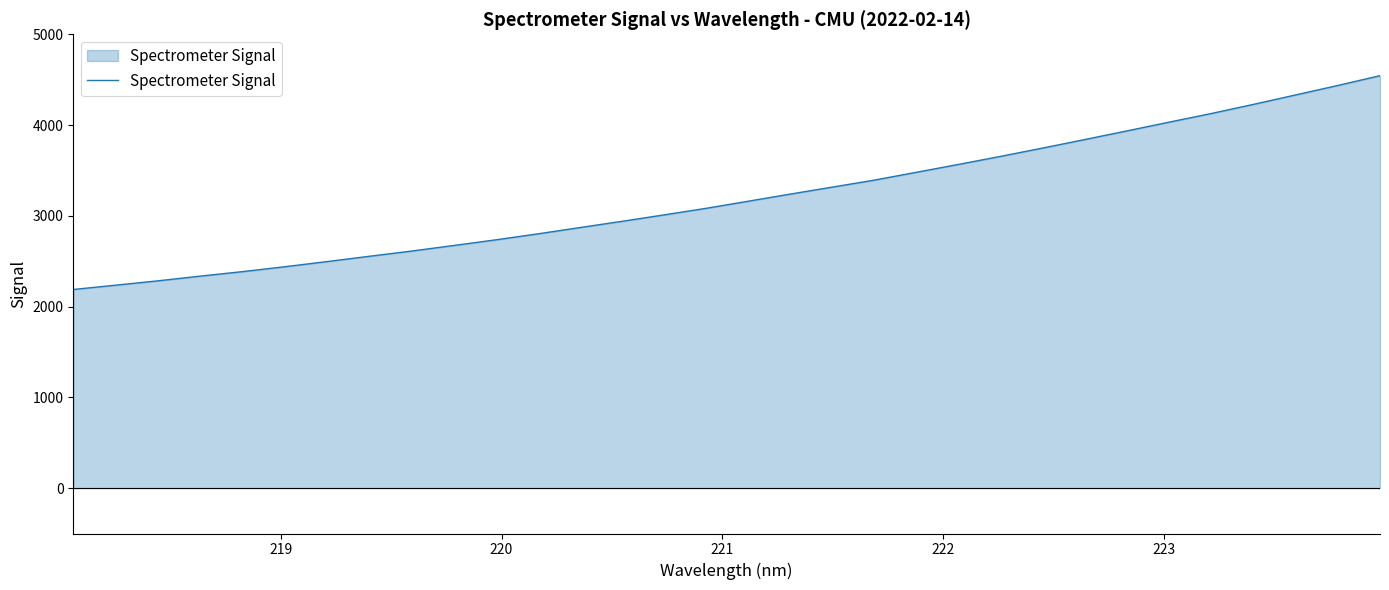

What is the difference between the maximum and minimum values?

2355.6